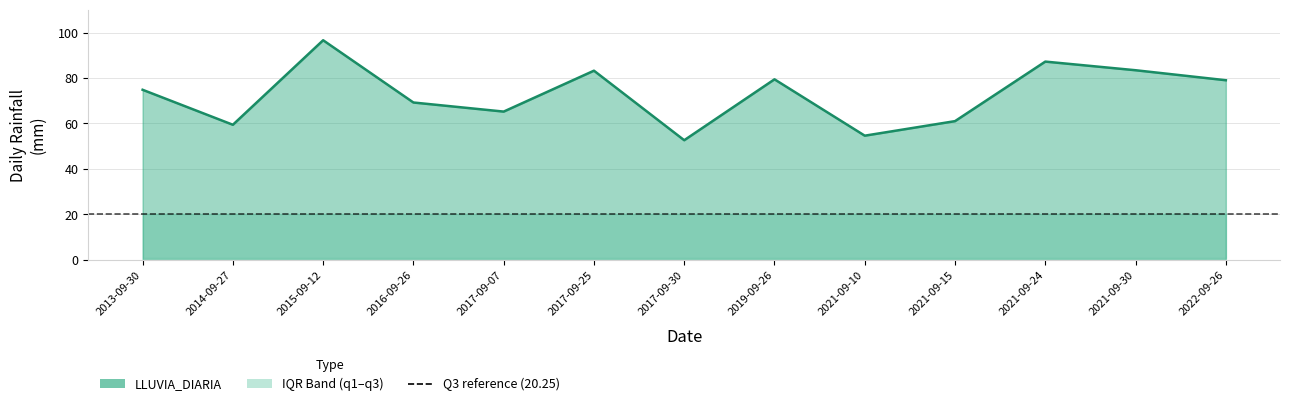

Reading left to right, list all the values displayed in this chart.

LLUVIA_DIARIA: 2013-09-30=74.8	2014-09-27=59.4	2015-09-12=96.6	2016-09-26=69.2	2017-09-07=65.2	2017-09-25=83.2	2017-09-30=52.6	2019-09-26=79.4	2021-09-10=54.6	2021-09-15=61.0	2021-09-24=87.2	2021-09-30=83.4	2022-09-26=79.0
q1: 2013-09-30=0.8	2014-09-27=0.8	2015-09-12=0.8	2016-09-26=0.8	2017-09-07=0.8	2017-09-25=0.8	2017-09-30=0.8	2019-09-26=0.8	2021-09-10=0.8	2021-09-15=0.8	2021-09-24=0.8	2021-09-30=0.8	2022-09-26=0.8
q3: 2013-09-30=20.2	2014-09-27=20.2	2015-09-12=20.2	2016-09-26=20.2	2017-09-07=20.2	2017-09-25=20.2	2017-09-30=20.2	2019-09-26=20.2	2021-09-10=20.2	2021-09-15=20.2	2021-09-24=20.2	2021-09-30=20.2	2022-09-26=20.2